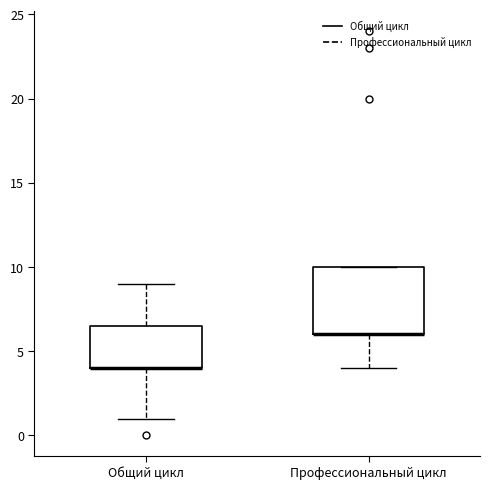

Which box is the tallest, from its lower edge to its upper edge?

Профессиональный цикл